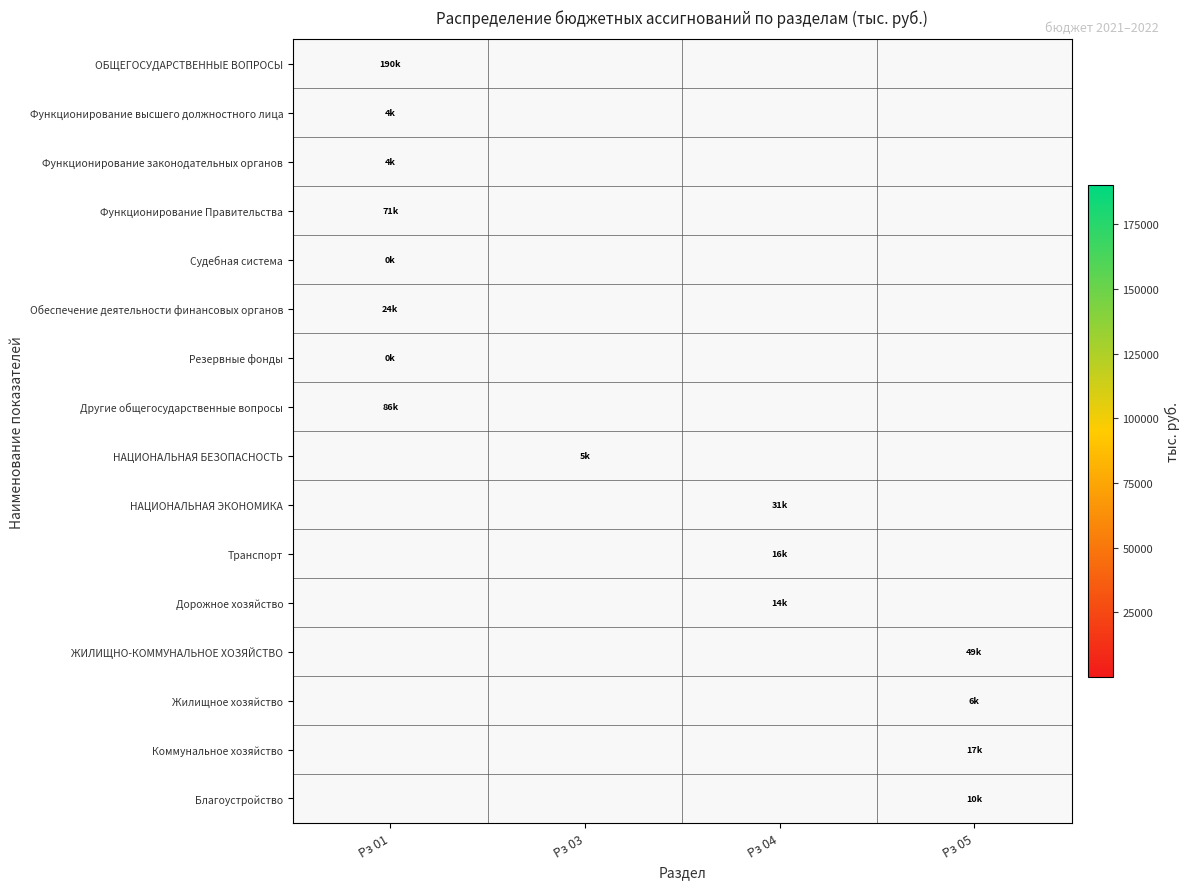

Which category has the highest value in the Функционирование высшего должностного лица series?

Рз 01